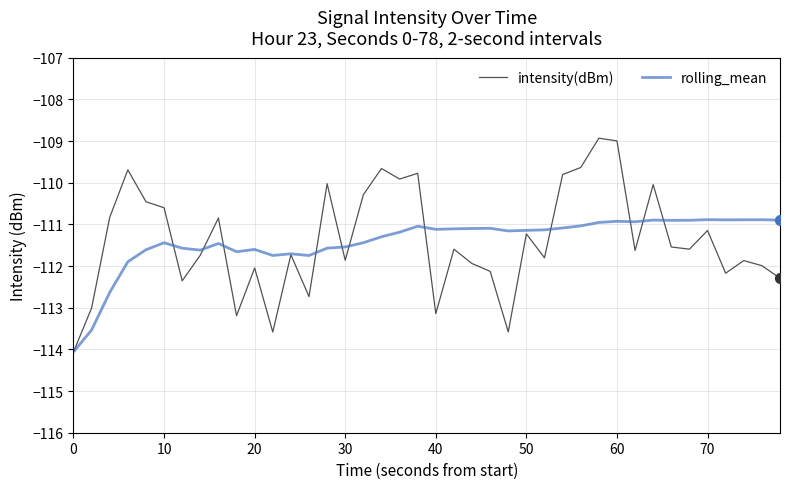

Which series has the largest range (max minus min)?

intensity(dBm)